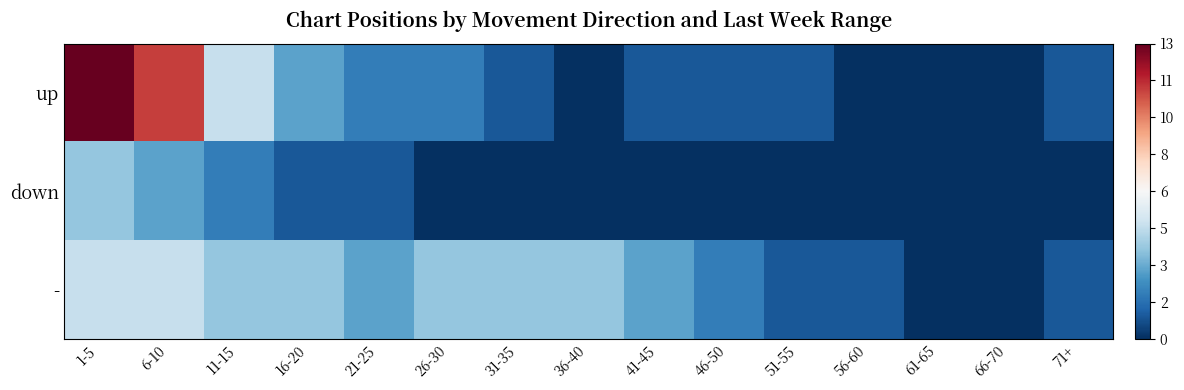

What is the maximum value shown in the chart?

1.0